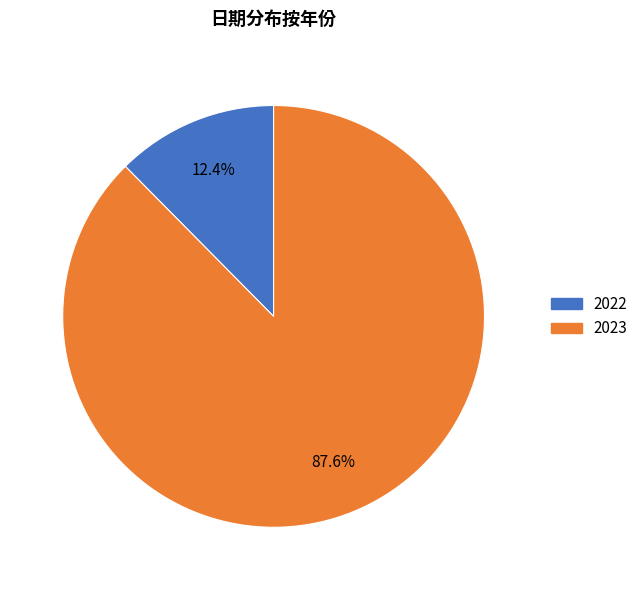

To the nearest percent, what is the difference between the 2023 and 2022 slice percentages?

75%